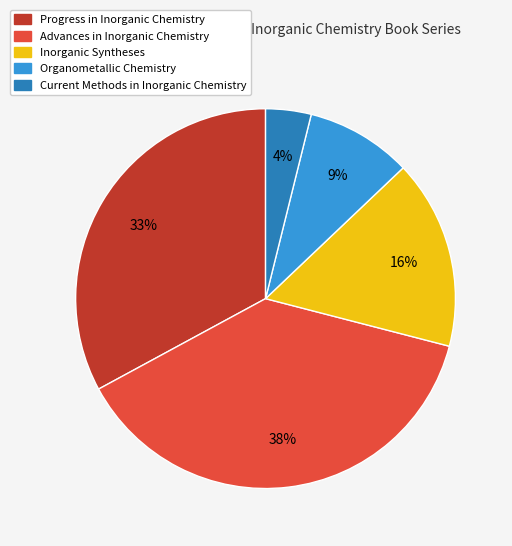

True or false: Advances in Inorganic Chemistry accounts for 33% of the total.

False